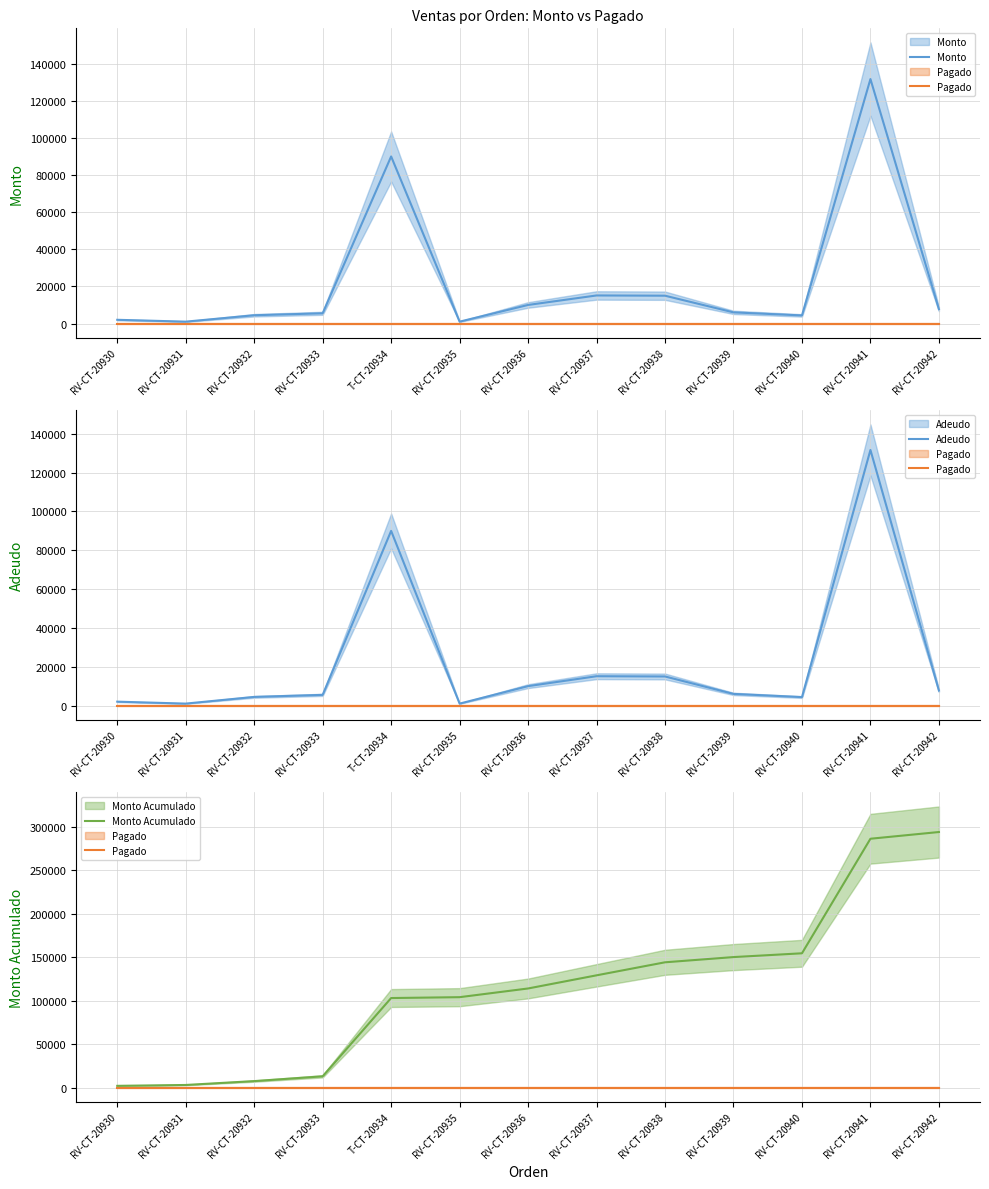

Does the chart display data point markers on the line(s)?

No